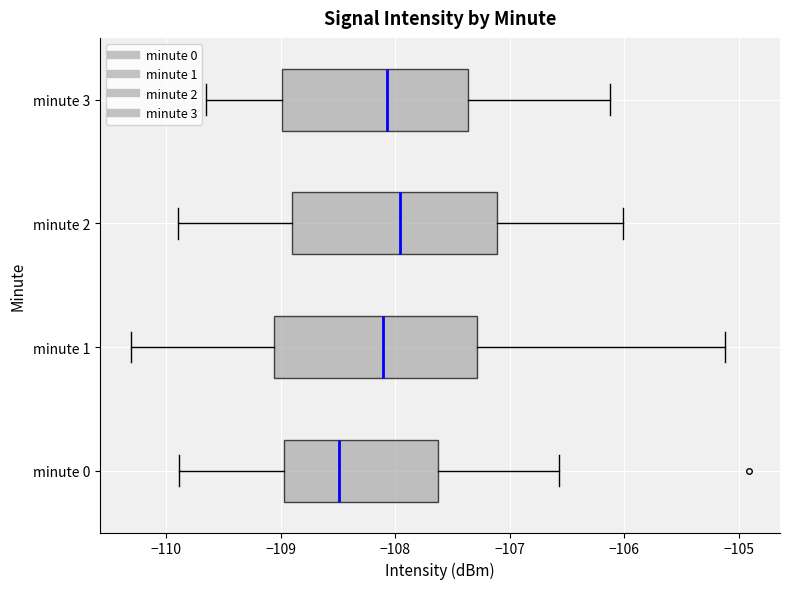

Which box has the furthest to the right median line?

minute 2